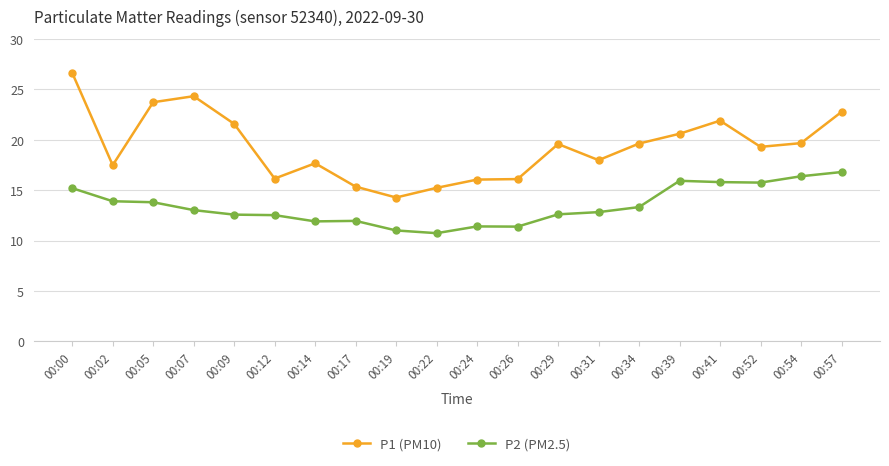

What are all the series names shown in the legend?

P1 (PM10), P2 (PM2.5)